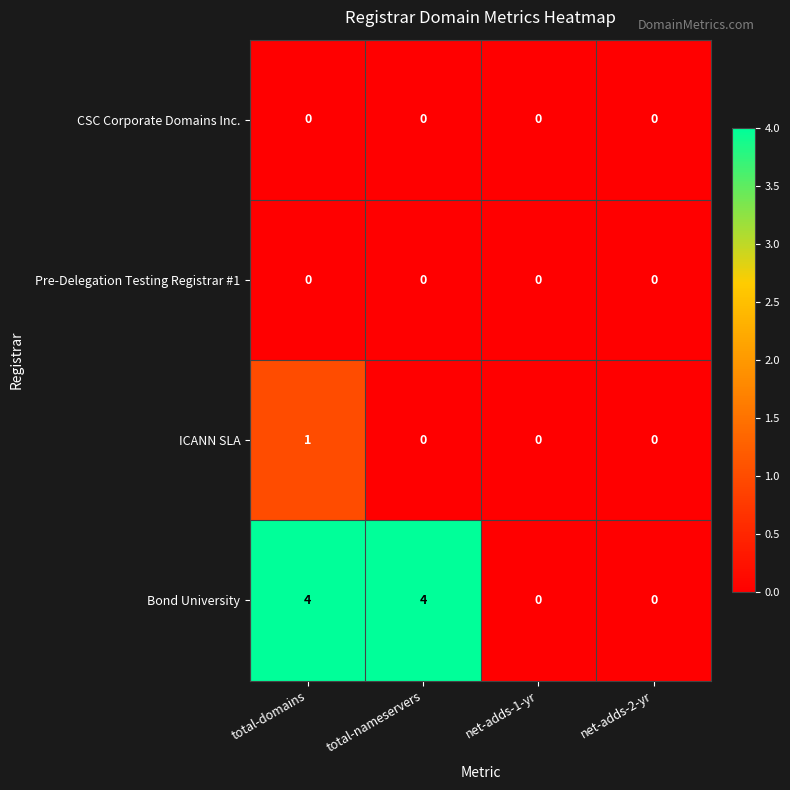

Count the number of categories in the chart.

4